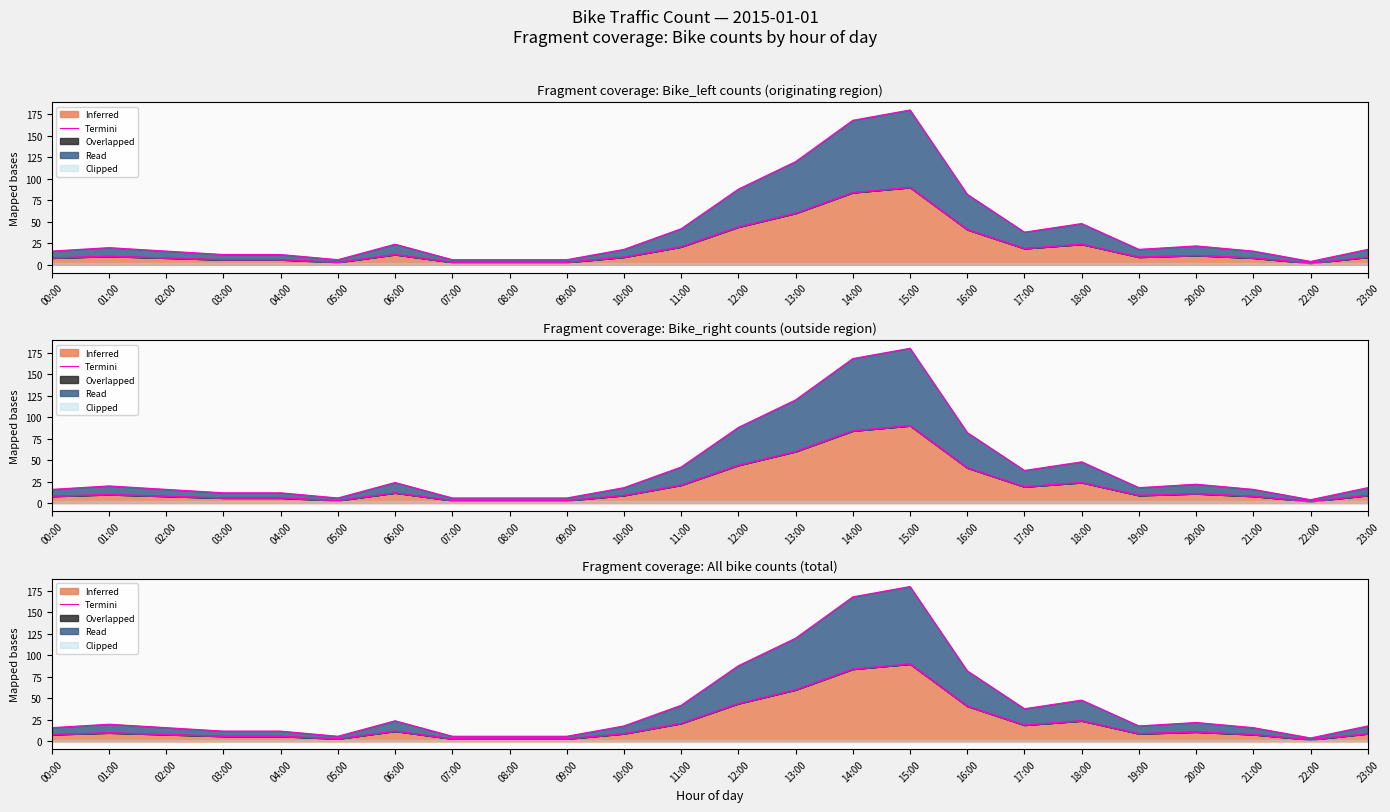

List the labels in order of value, largest first.

15:00, 14:00, 13:00, 12:00, 16:00, 18:00, 11:00, 17:00, 06:00, 20:00, 01:00, 10:00, 19:00, 23:00, 00:00, 02:00, 21:00, 03:00, 04:00, 05:00, 07:00, 08:00, 09:00, 22:00